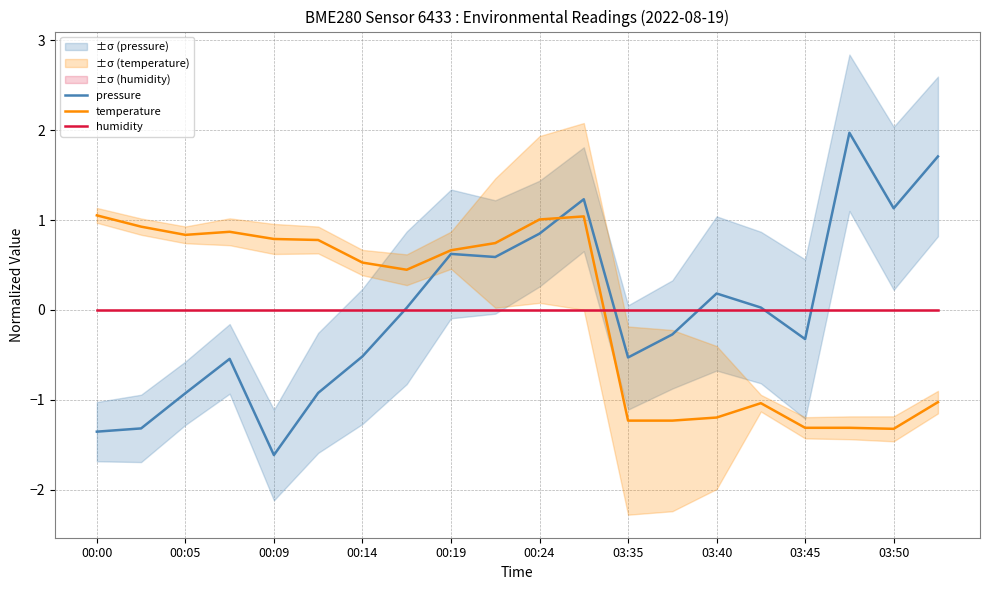

How many interior local valleys does the temperature series have?

3